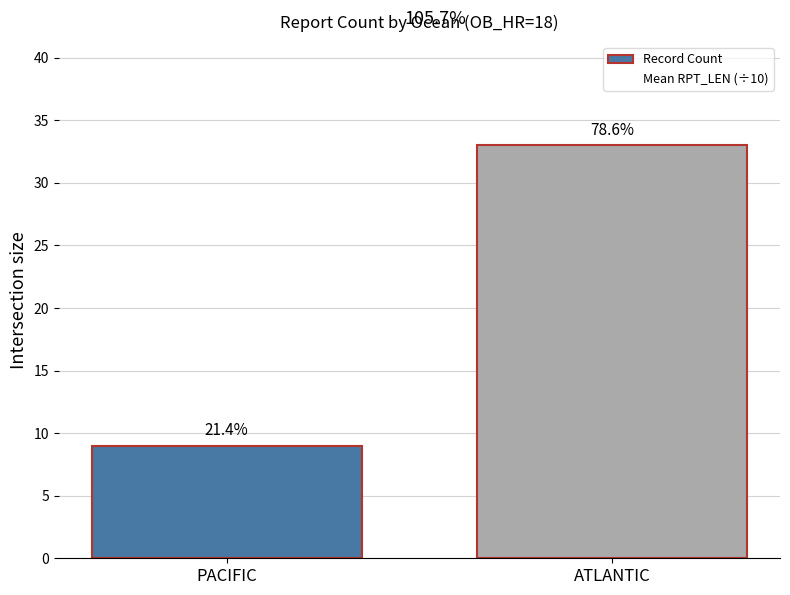

Reading left to right, transcribe all the data shown in this chart.

Record Count: 9.0	33.0
Mean RPT_LEN (÷10): 10.9	10.6